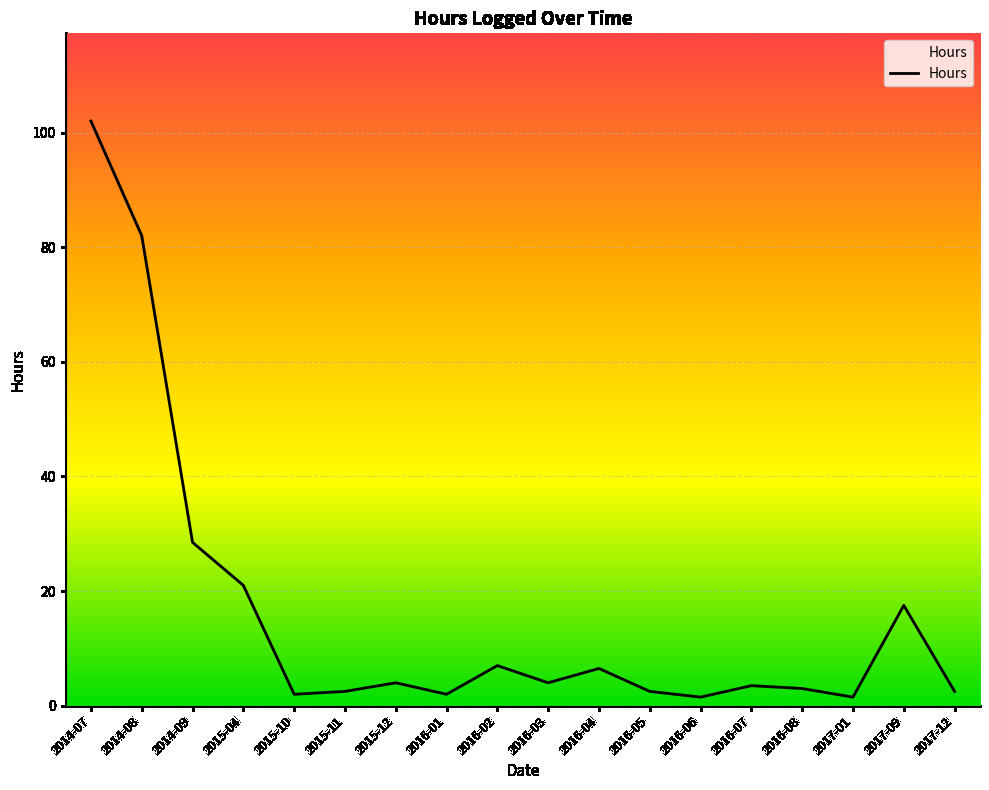

How many distinct data groups are displayed?

1